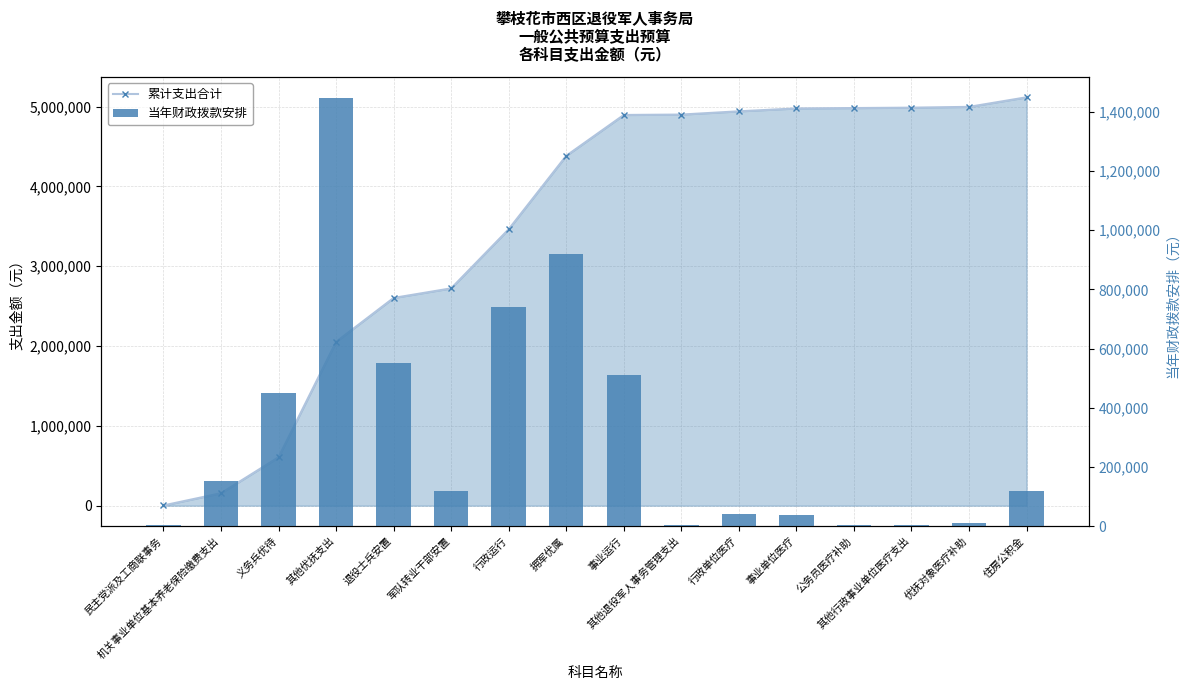

What position from the right is 其他行政事业单位医疗支出?

3